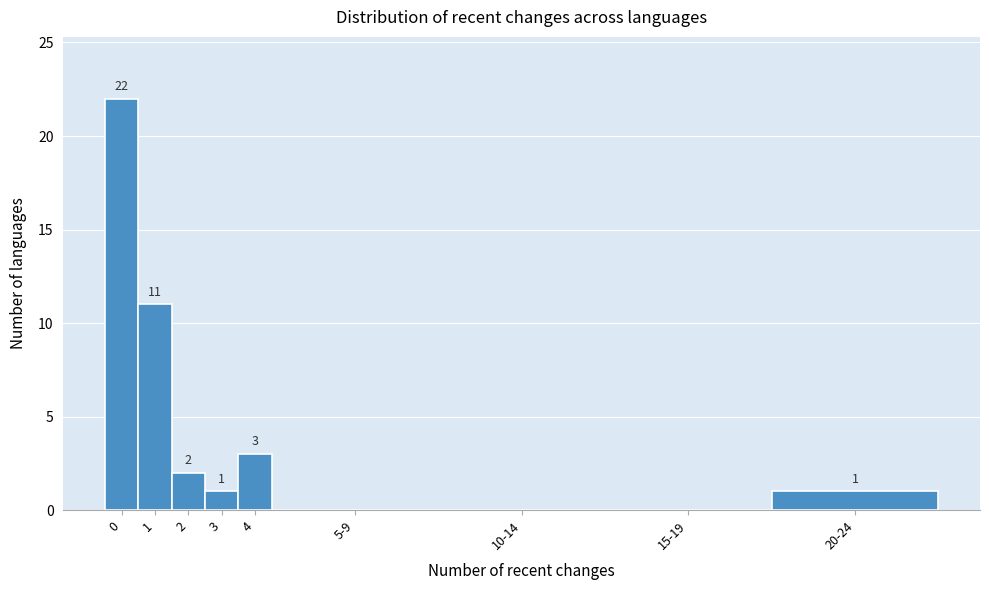

Reading left to right, extract all data points from this chart.

0=22	1=11	2=2	3=1	4=3	5-9=0	10-14=0	15-19=0	20-24=1